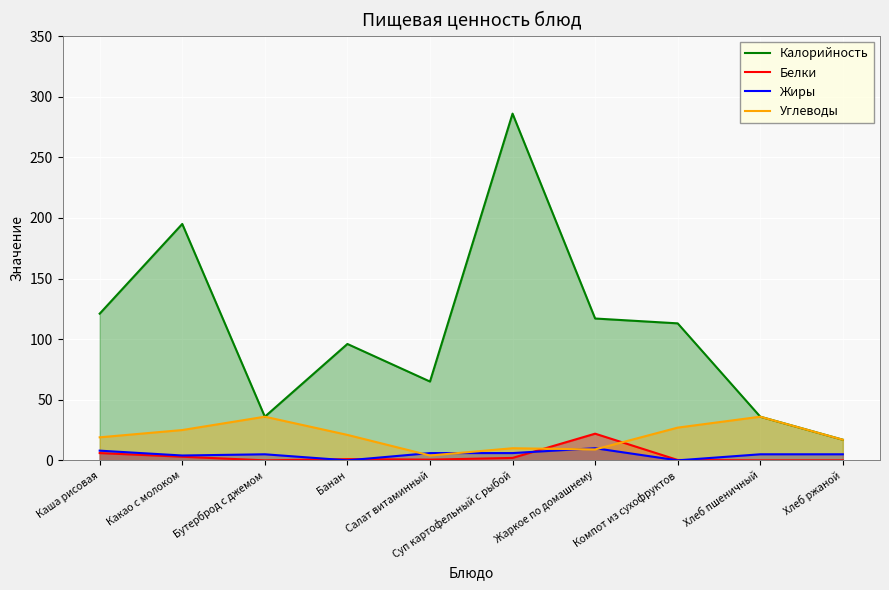

What is the total value across all series at Банан?

118.0